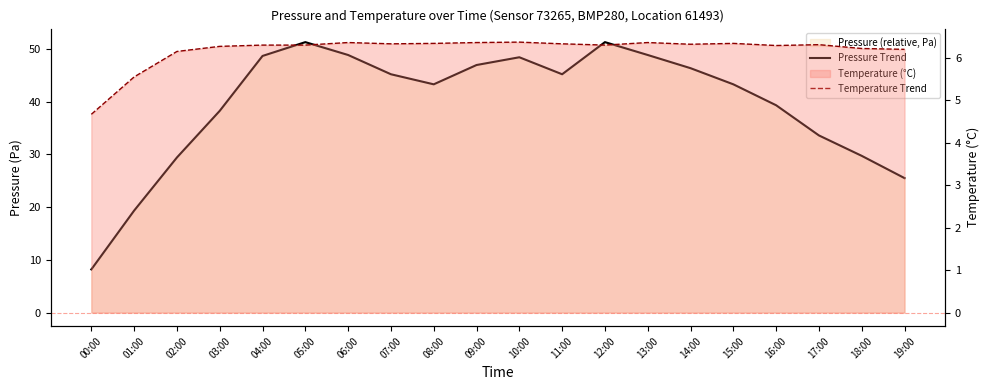

How many data points does each series have?

20